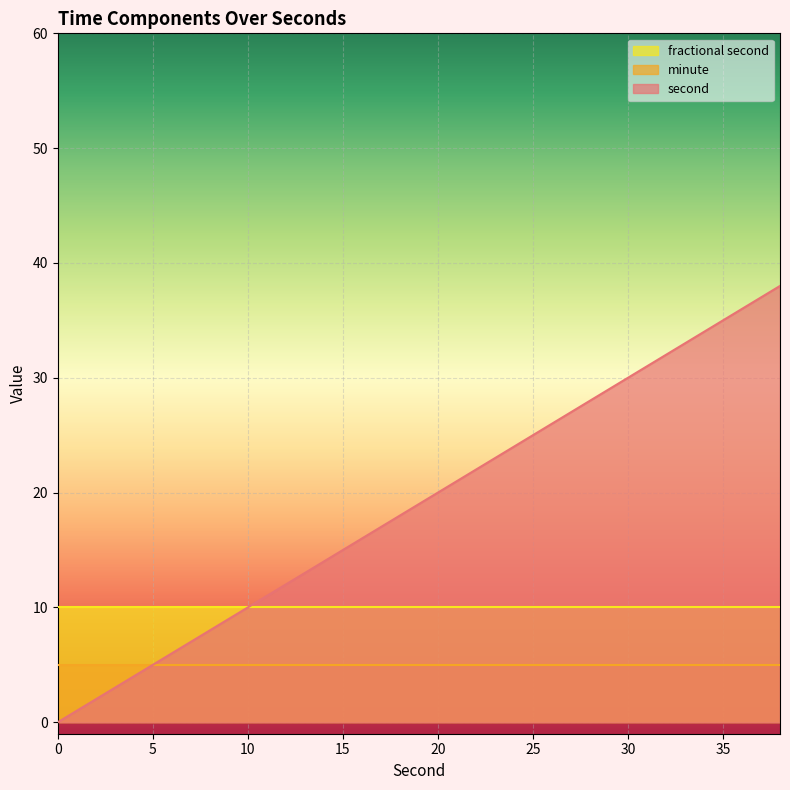

Which category has the highest value in the second series?

38